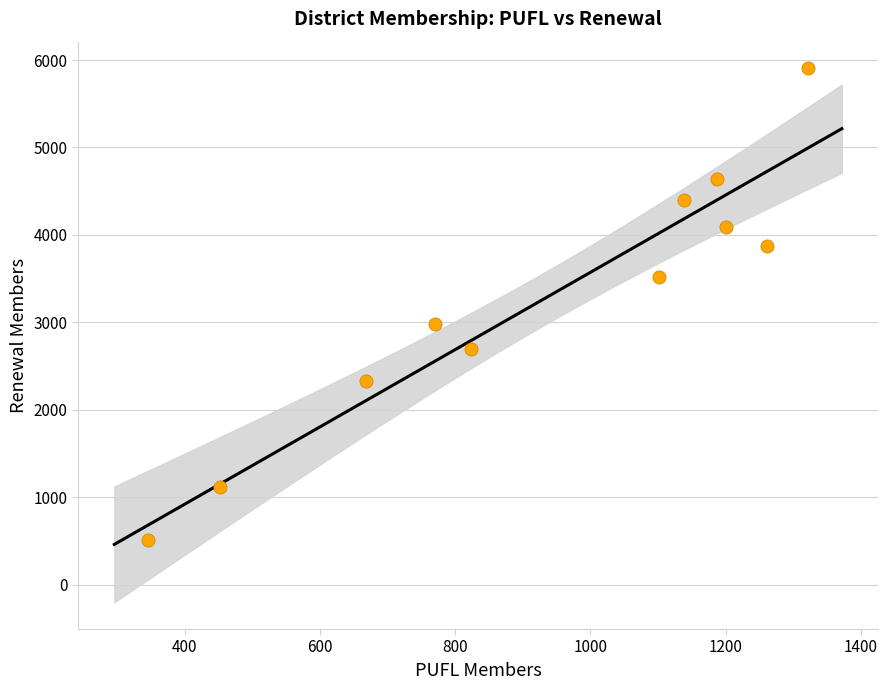

What Y value in the scatter plot is closest to 3207?

2979